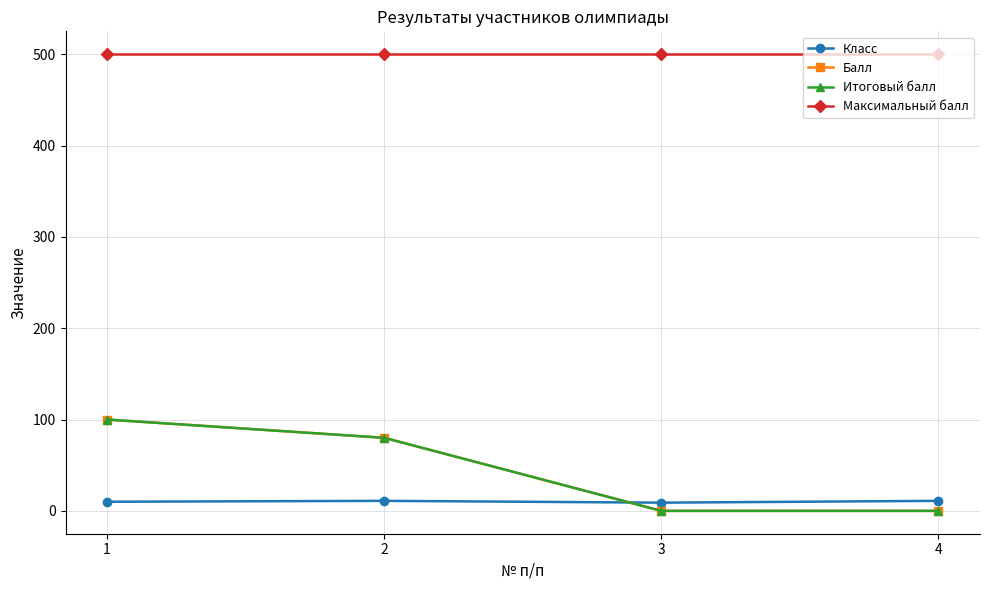

True or false: Итоговый балл has a value of -37 at 3.

False